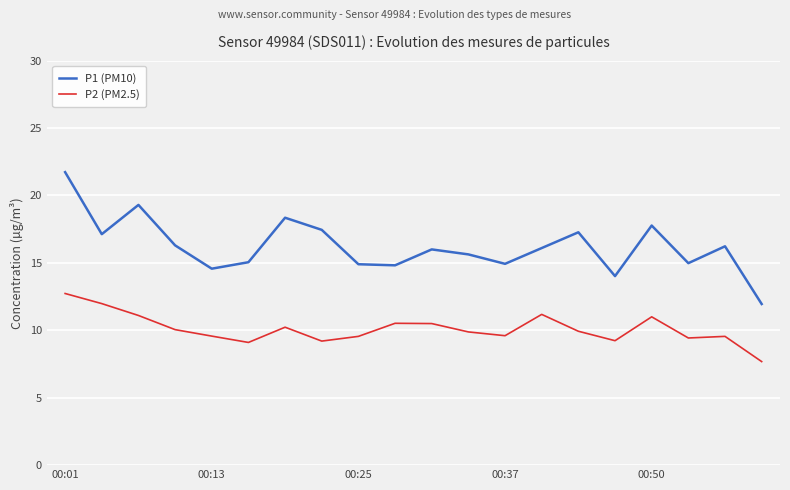

Which series has the widest spread of values?

P1 (PM10)